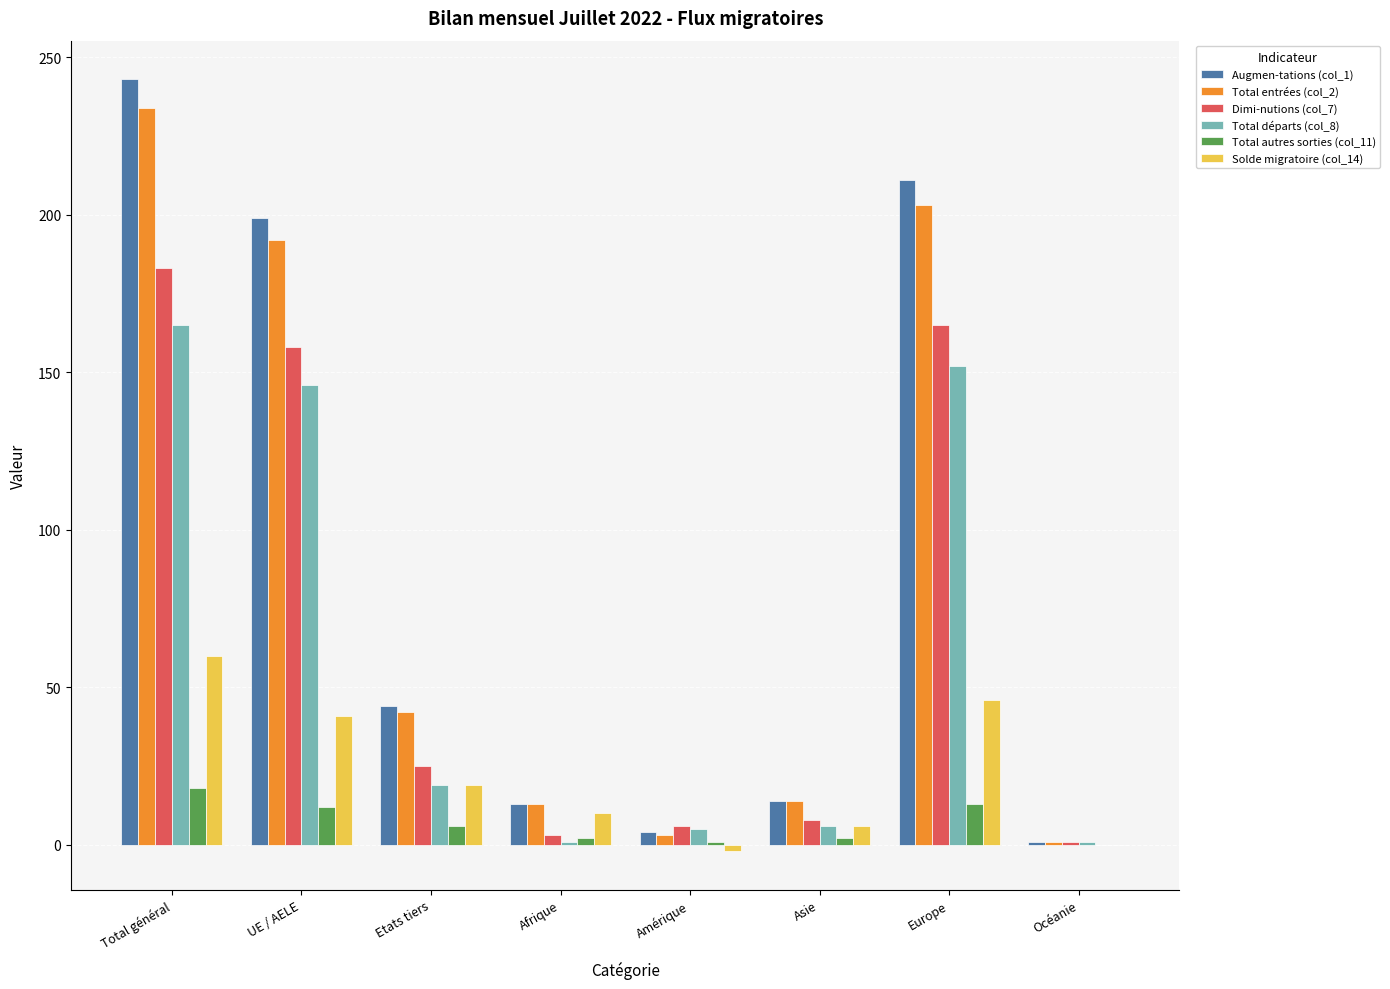

At which category is the sum across all series the highest?

Total général